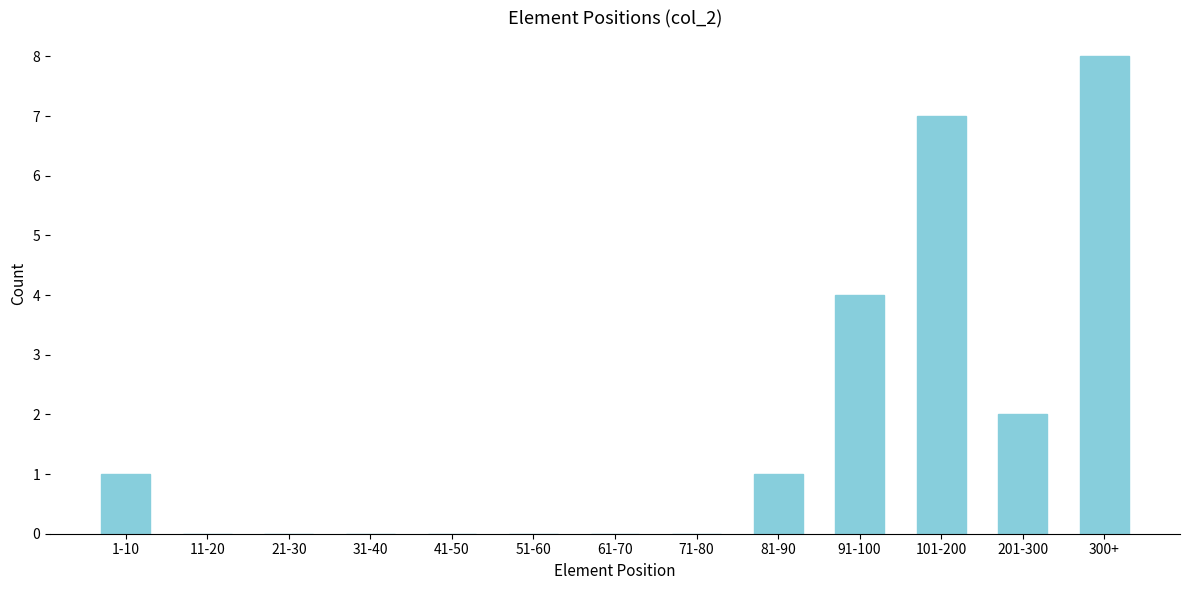

Reading left to right, extract all data points from this chart.

1-10=1	11-20=0	21-30=0	31-40=0	41-50=0	51-60=0	61-70=0	71-80=0	81-90=1	91-100=4	101-200=7	201-300=2	300+=8